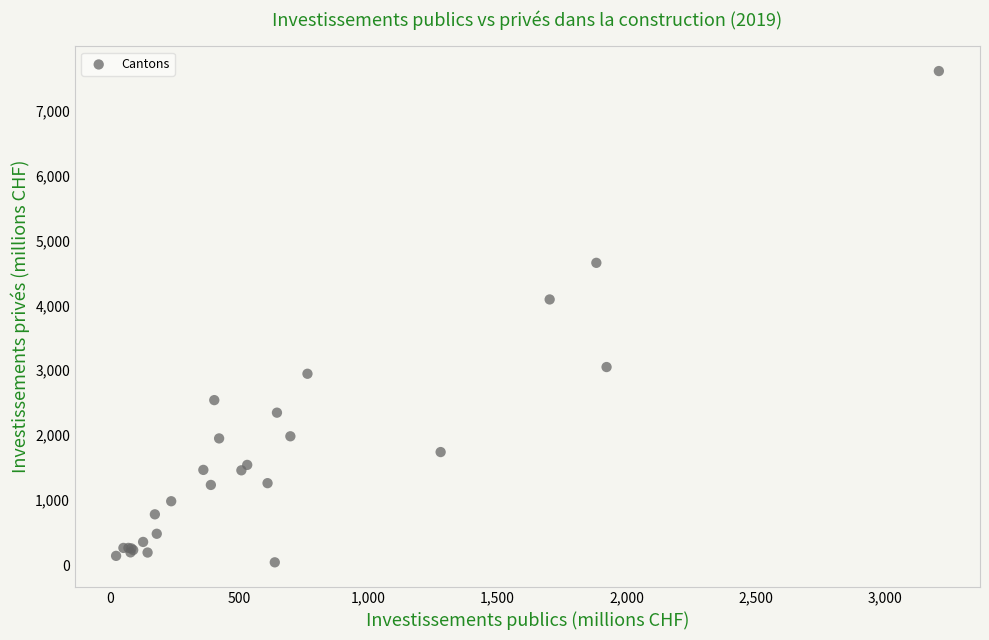

What Y value in the scatter plot is closest to 3825?

4090.4